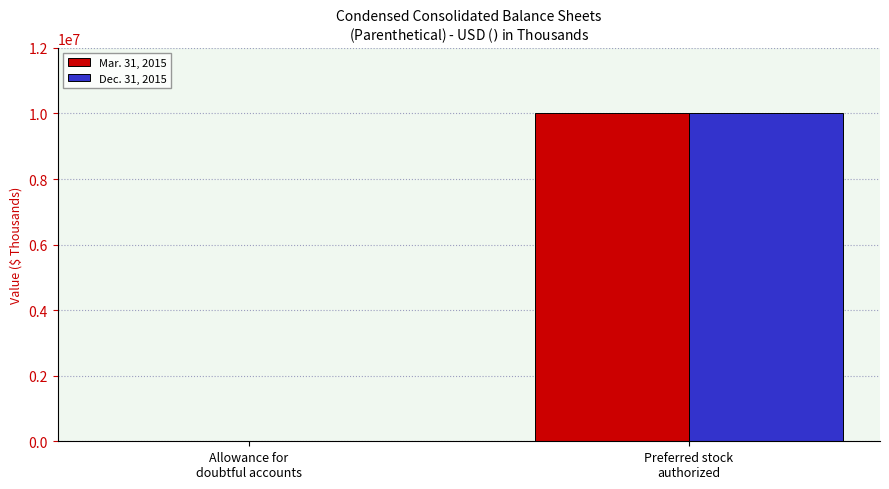

Count the Dec. 31, 2015 values in the range 748 to 10000000.

2